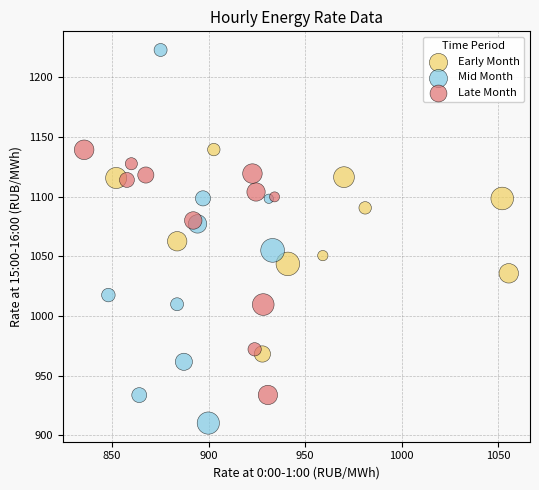

Which series has the largest Y range (max minus min)?

Mid Month